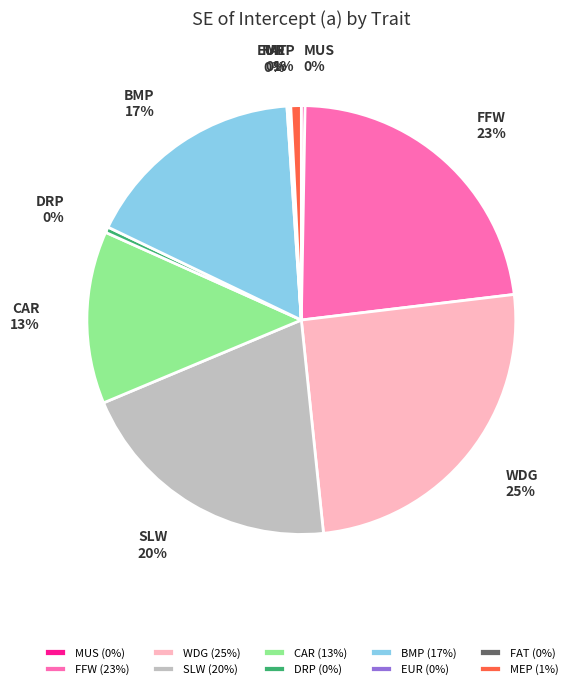

Is there any slice that represents more than half of the pie?

No